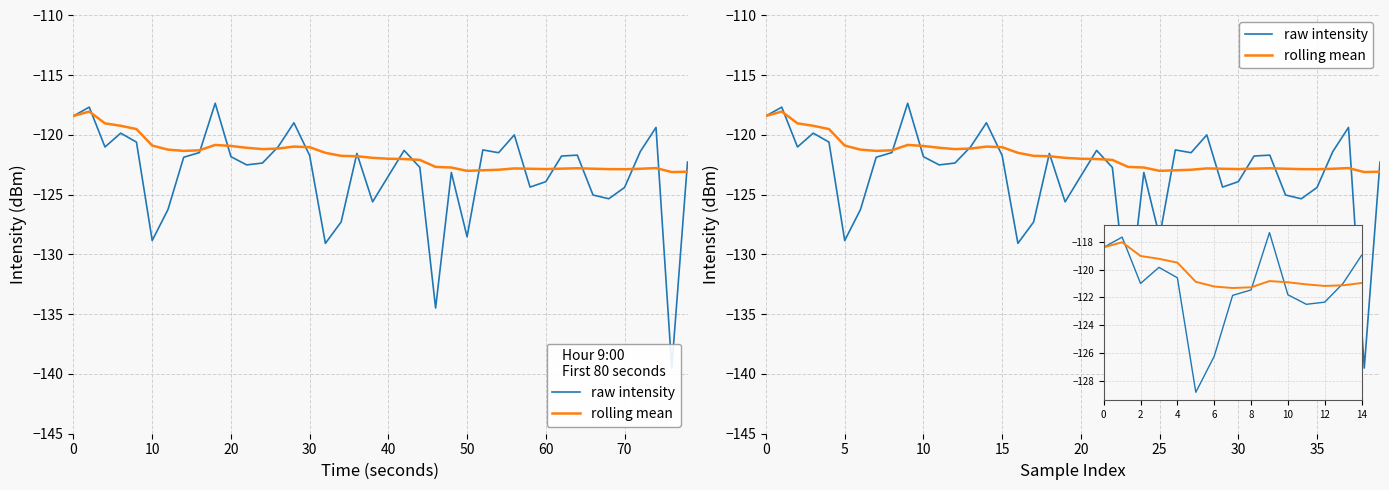

Which has a higher value, 24 or 9?

9